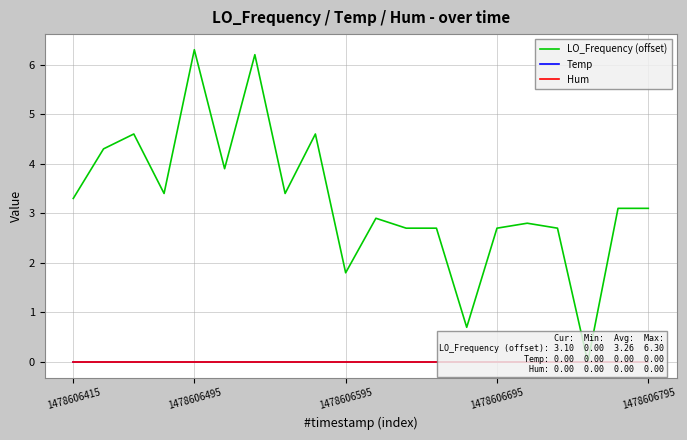

Is the value of Temp at 13 greater than the value of LO_Frequency (offset) at 7?

No